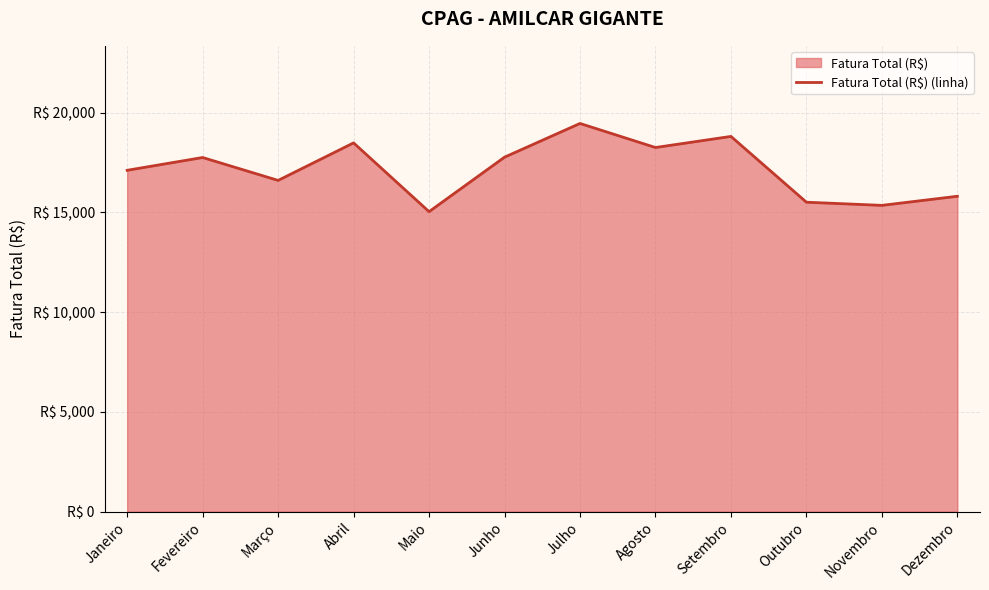

What is the change in value from Outubro to Dezembro?

+298.5